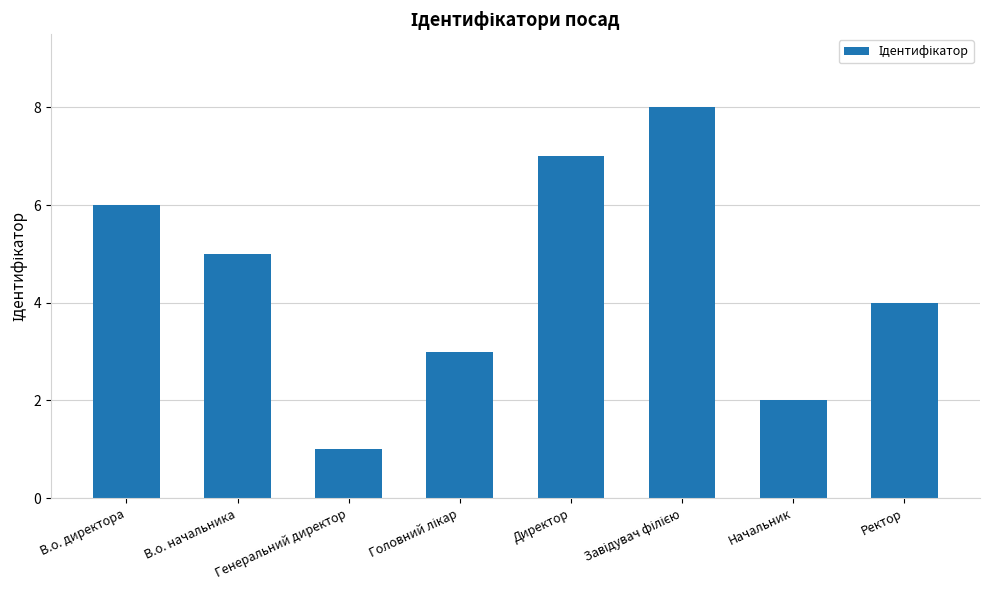

Read the value at Начальник.

2